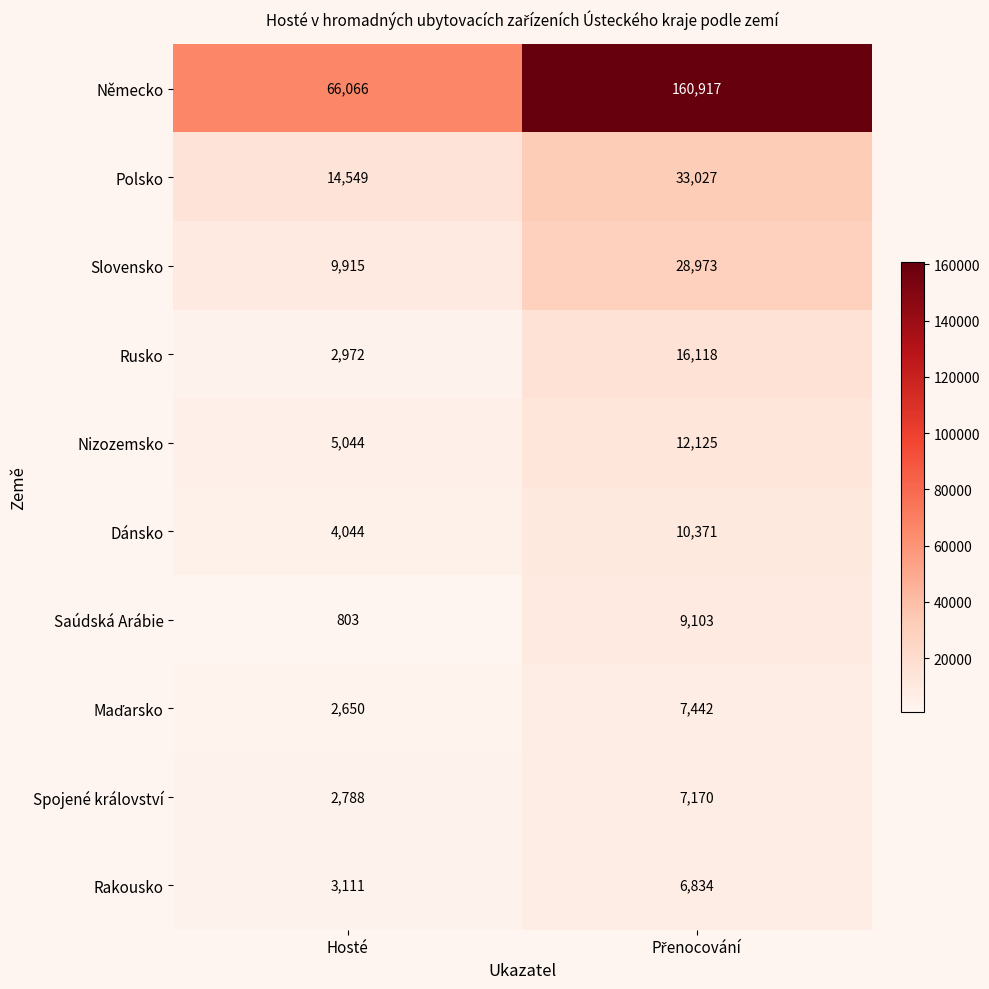

What is the total value across all series at Hosté?

111942